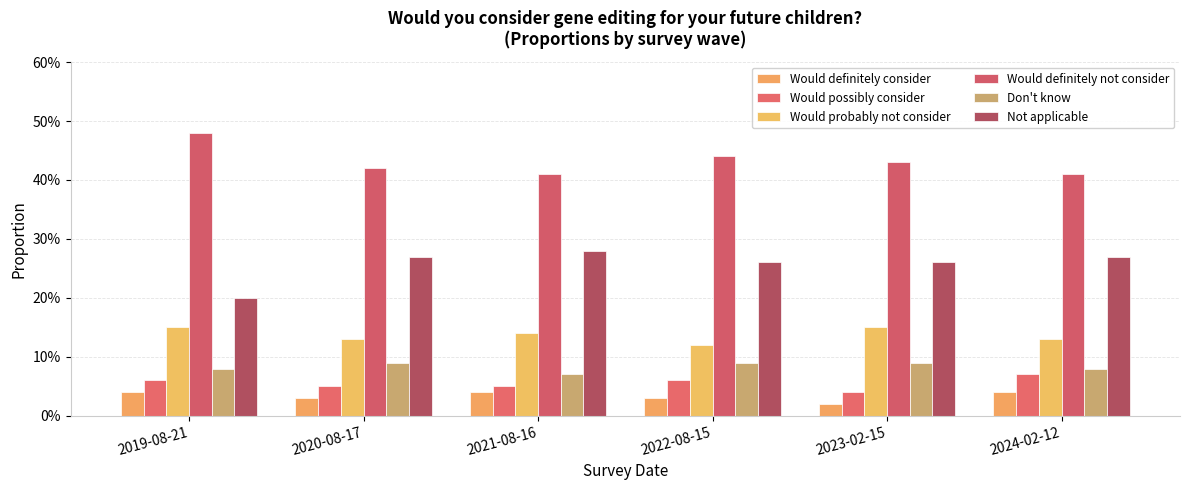

Rank the series at 2023-02-15 from highest to lowest value.

Would definitely not consider, Not applicable, Would probably not consider, Don't know, Would possibly consider, Would definitely consider